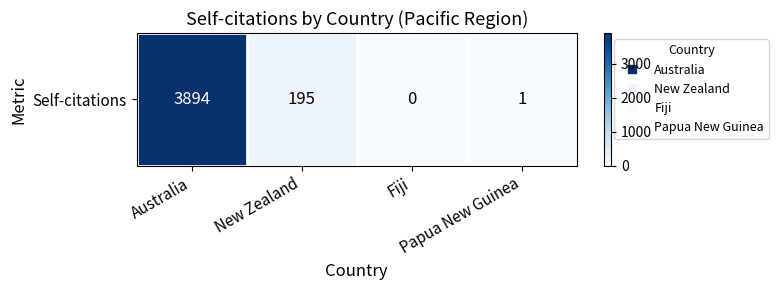

The chart shows a value of 5861 at Australia. True or false?

False